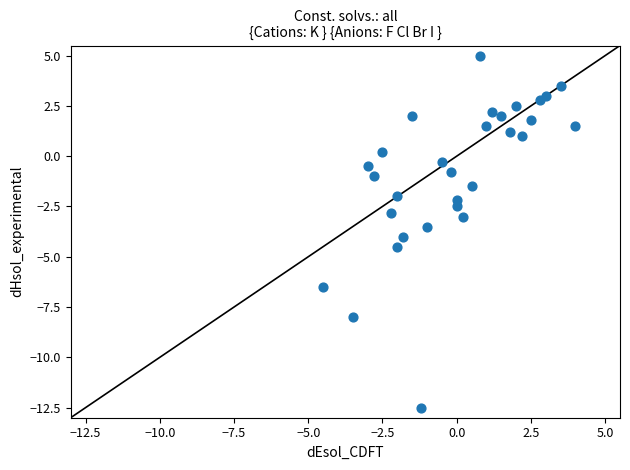

List the coordinates of all points as (X, Y) pairs, reading left to right.

(-4.5, -6.5)  (-3.5, -8.0)  (-3.0, -0.5)  (-2.8, -1.0)  (-2.5, 0.2)  (-2.2, -2.8)  (-2.0, -2.0)  (-2.0, -4.5)  (-1.8, -4.0)  (-1.5, 2.0)  (-1.2, -12.5)  (-1.0, -3.5)  (-0.5, -0.3)  (-0.2, -0.8)  (0.0, -2.5)  (0.0, -2.2)  (0.2, -3.0)  (0.5, -1.5)  (0.8, 5.0)  (1.0, 1.5)  (1.2, 2.2)  (1.5, 2.0)  (1.8, 1.2)  (2.0, 2.5)  (2.2, 1.0)  (2.5, 1.8)  (2.8, 2.8)  (3.0, 3.0)  (3.5, 3.5)  (4.0, 1.5)